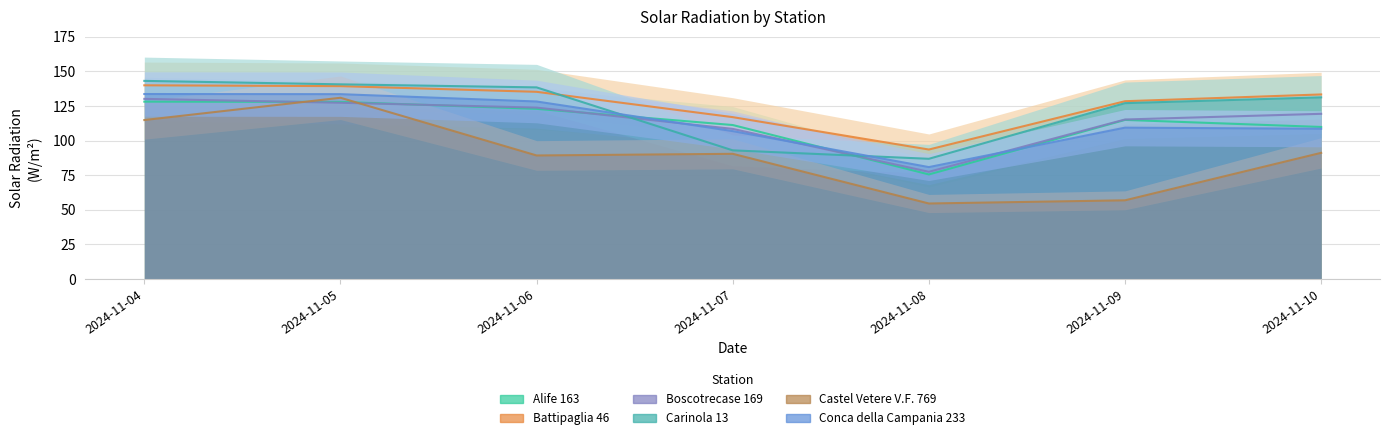

What is the total value across all series at 2024-11-05?

800.1